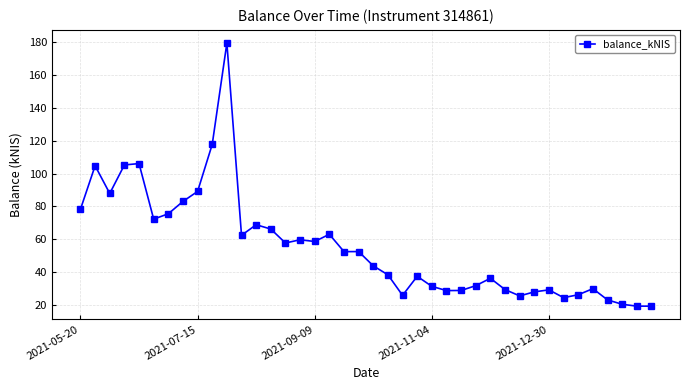

What is the value of the 38th point from the left?

20.6